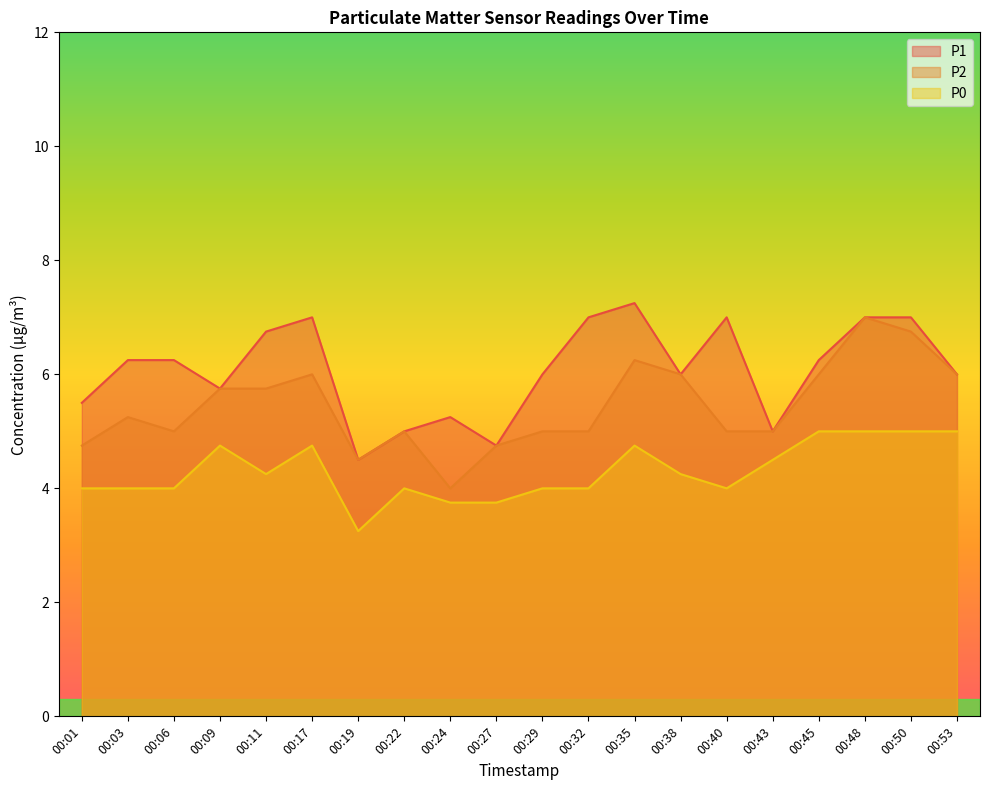

Reading right to left, extract all data points from this chart.

P1: 00:53=6.0	00:50=7.0	00:48=7.0	00:45=6.2	00:43=5.0	00:40=7.0	00:38=6.0	00:35=7.2	00:32=7.0	00:29=6.0	00:27=4.8	00:24=5.2	00:22=5.0	00:19=4.5	00:17=7.0	00:11=6.8	00:09=5.8	00:06=6.2	00:03=6.2	00:01=5.5
P2: 00:53=6.0	00:50=6.8	00:48=7.0	00:45=6.0	00:43=5.0	00:40=5.0	00:38=6.0	00:35=6.2	00:32=5.0	00:29=5.0	00:27=4.8	00:24=4.0	00:22=5.0	00:19=4.5	00:17=6.0	00:11=5.8	00:09=5.8	00:06=5.0	00:03=5.2	00:01=4.8
P0: 00:53=5.0	00:50=5.0	00:48=5.0	00:45=5.0	00:43=4.5	00:40=4.0	00:38=4.2	00:35=4.8	00:32=4.0	00:29=4.0	00:27=3.8	00:24=3.8	00:22=4.0	00:19=3.2	00:17=4.8	00:11=4.2	00:09=4.8	00:06=4.0	00:03=4.0	00:01=4.0